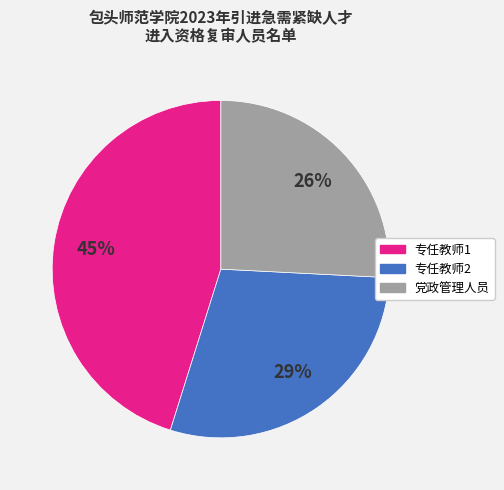

What percentage is the 党政管理人员 slice, to the nearest percent?

26%